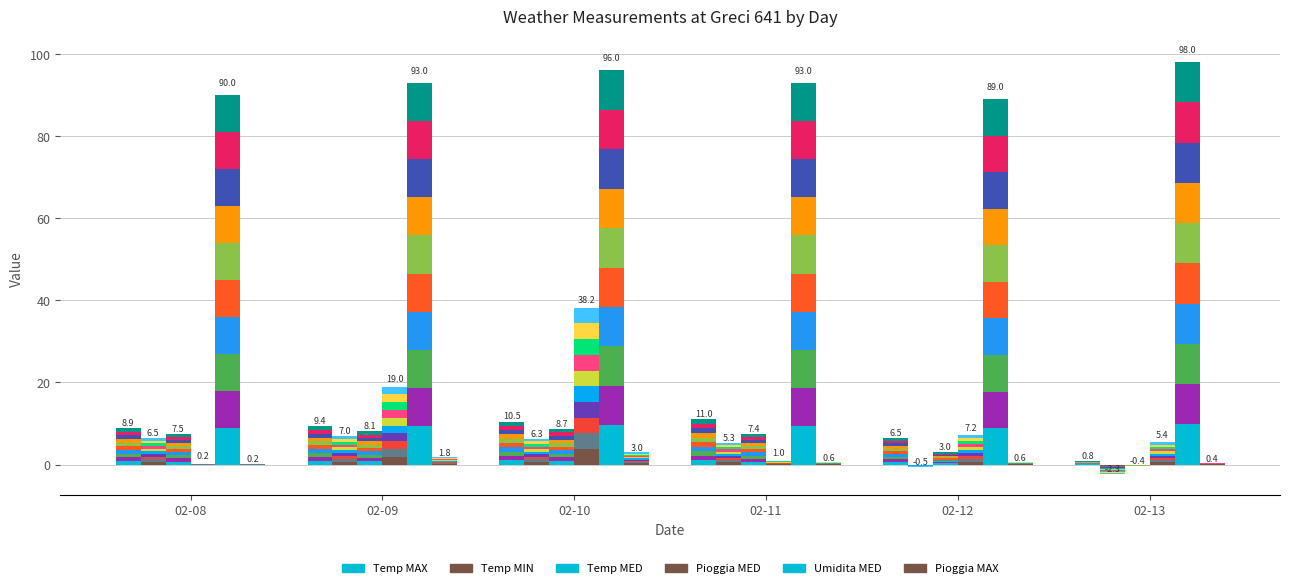

Is the value of Pioggia MAX at 02-12 greater than the value of Temp MED at 02-08?

No